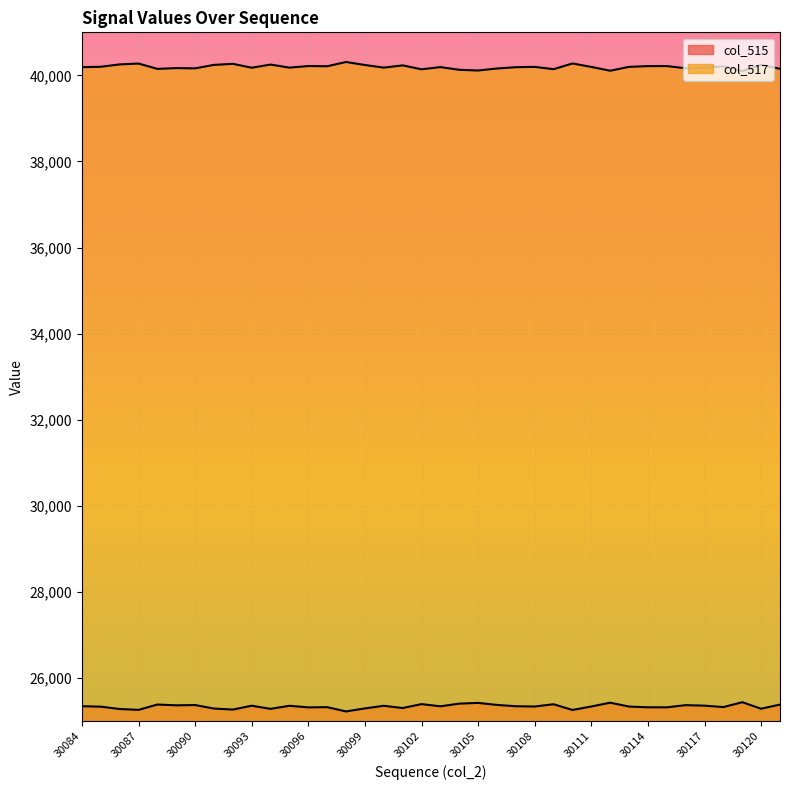

In col_517, how many points are higher than both neighbors (excluding endpoints)?

13